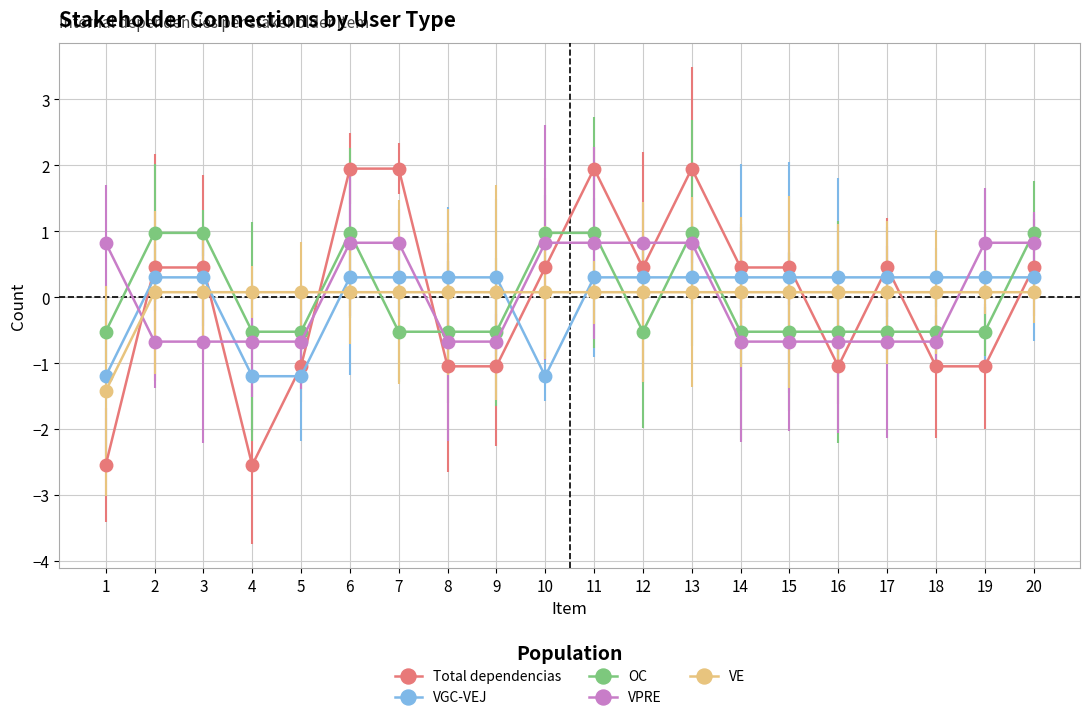

How many data points in Total dependencias are above 0?

12